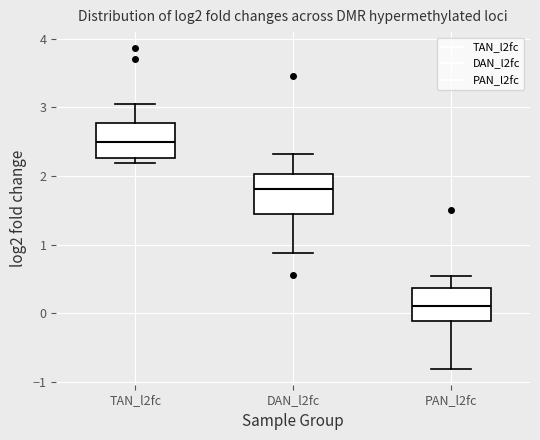

Which box's median line is the highest?

TAN_l2fc